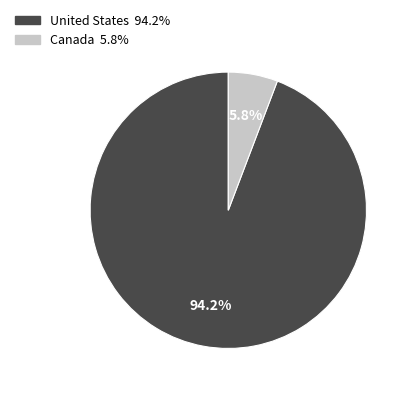

Count the number of slices in the pie.

2